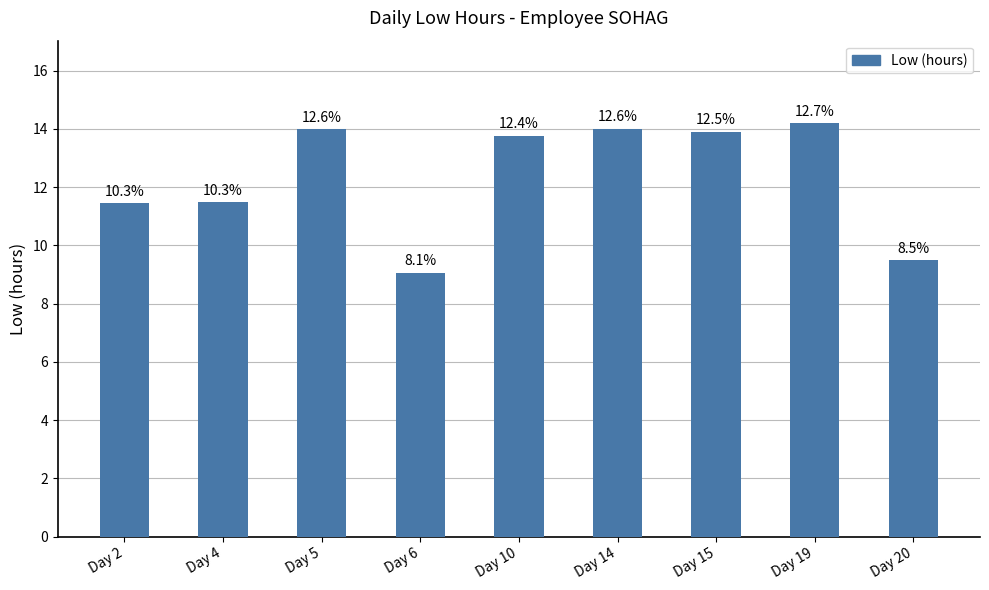

True or false: the data shows 14.0 at Day 5.

True